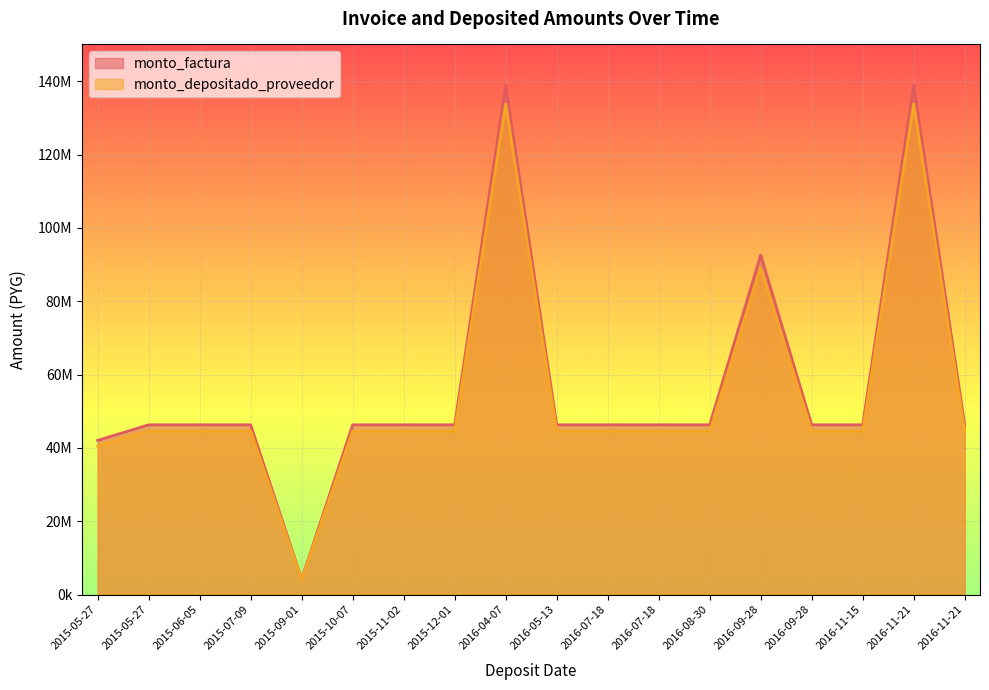

True or false: monto_depositado_proveedor has more than 2 interior local peaks.

True